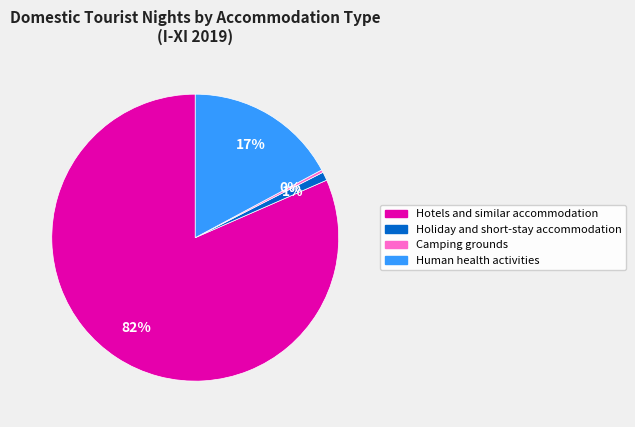

Count the number of slices in the pie.

4